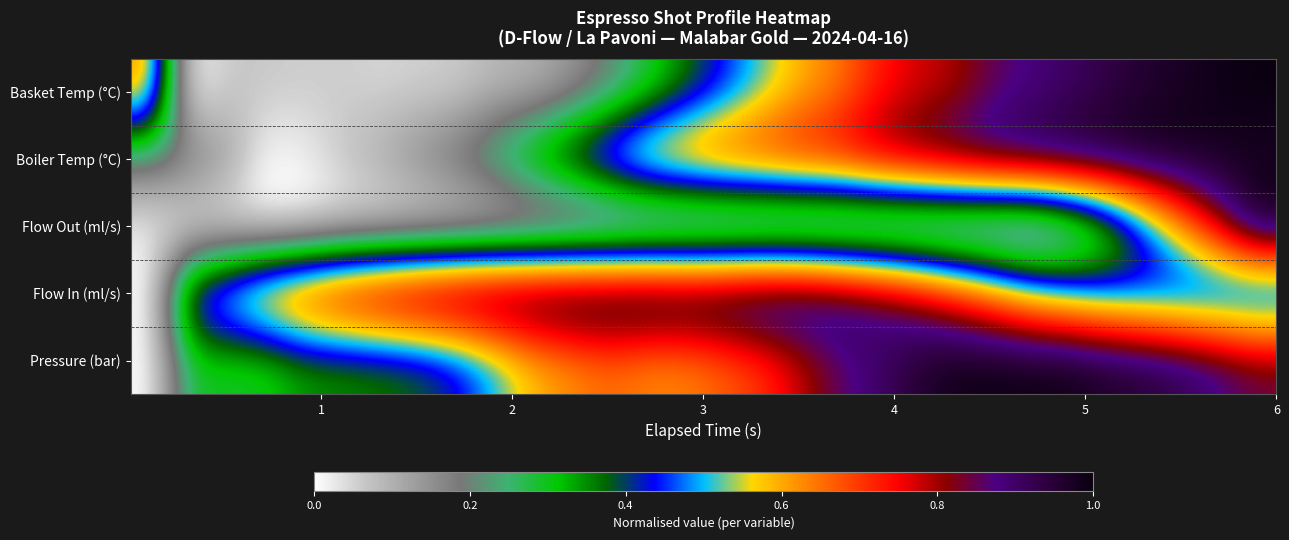

Which series has the widest spread of values?

Pressure (bar)